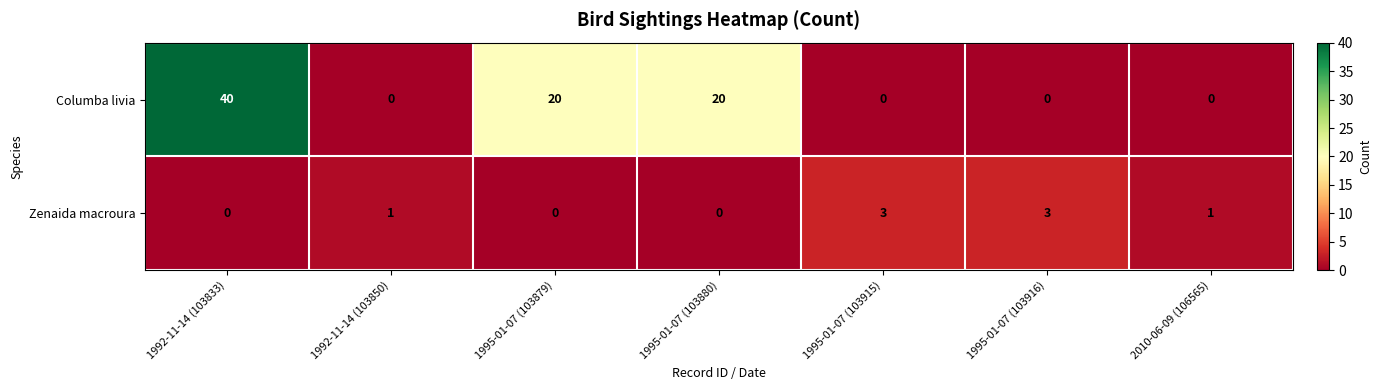

At 1995-01-07 (103879), list the series in order from smallest to largest.

Zenaida macroura, Columba livia